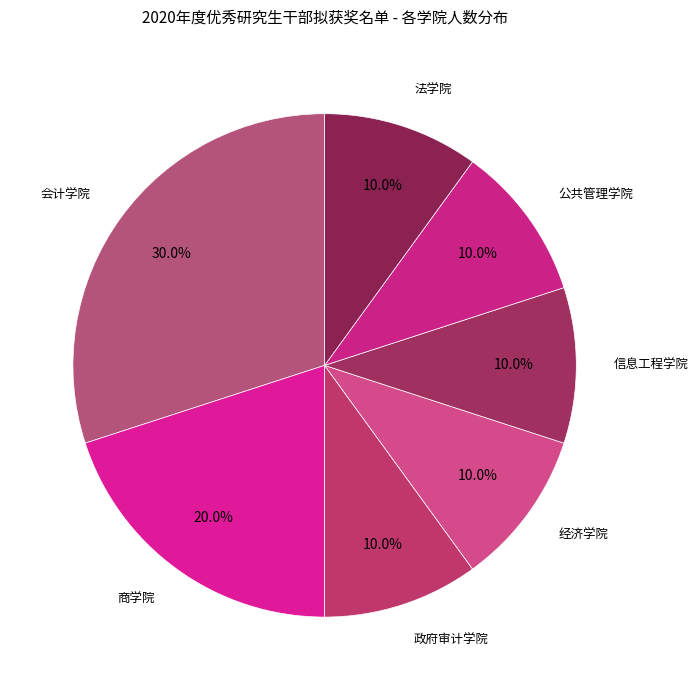

What is the largest slice in the pie chart?

会计学院